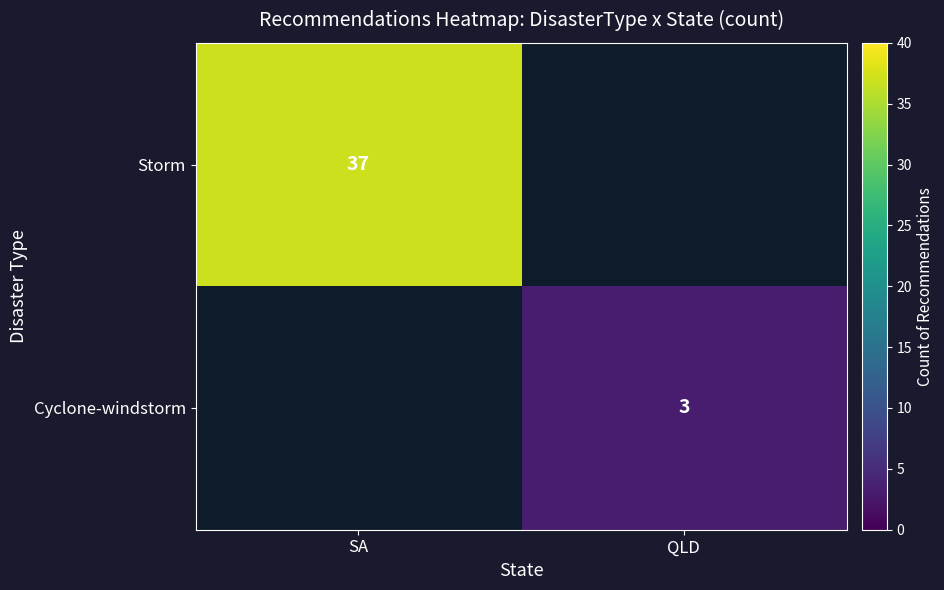

True or false: Storm has a value of 57 at SA.

False